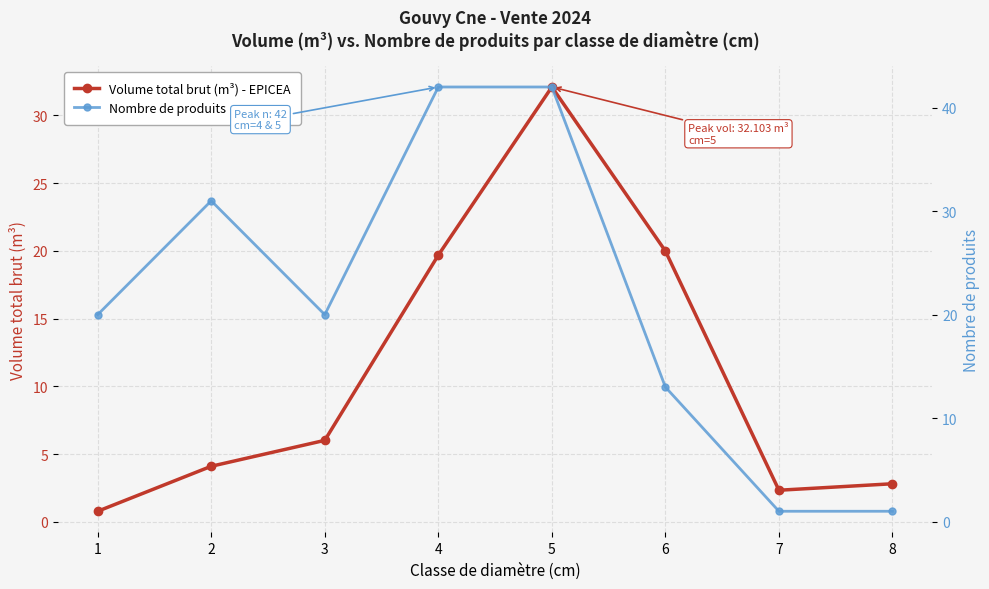

Reading left to right, extract all data points from this chart.

Volume total brut (m³) - EPICEA: 1=0.8	2=4.1	3=6.0	4=19.7	5=32.1	6=20.0	7=2.3	8=2.8
Nombre de produits: 1=20.0	2=31.0	3=20.0	4=42.0	5=42.0	6=13.0	7=1.0	8=1.0